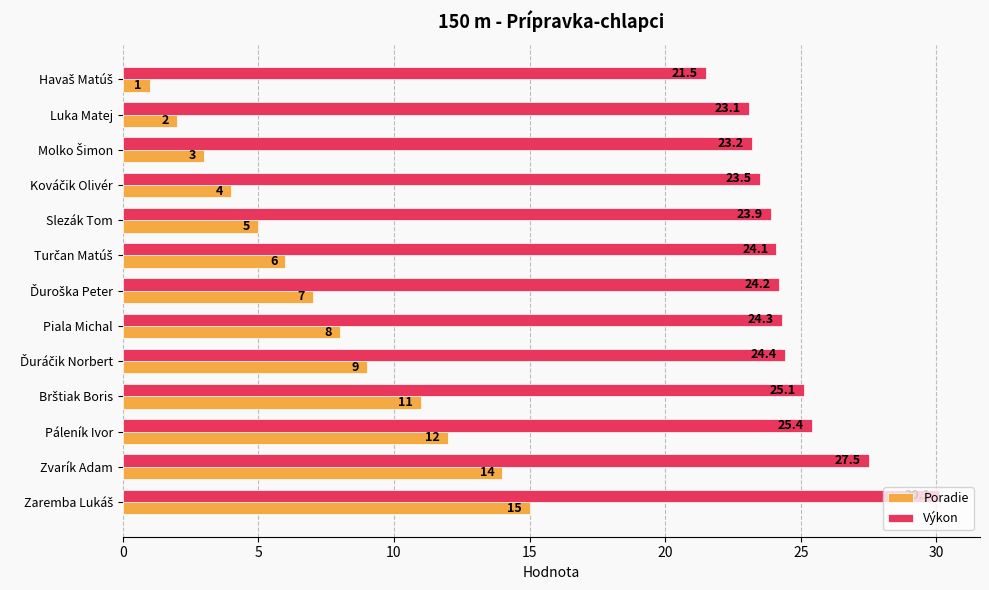

Which series has the largest range (max minus min)?

Poradie